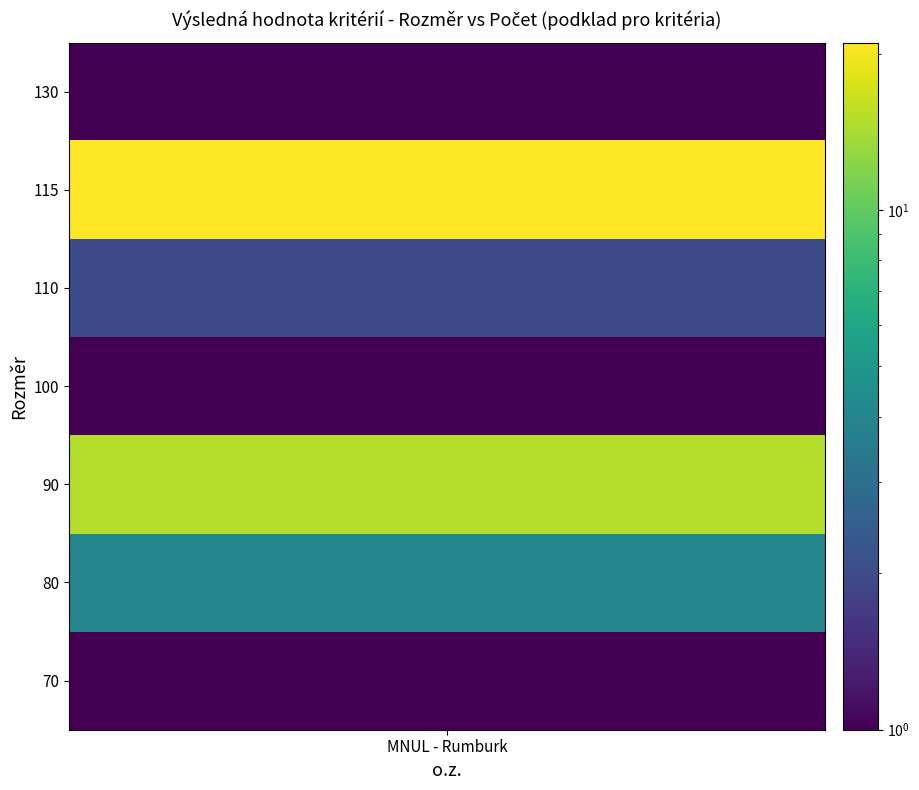

The chart shows a value of 21 at 115. True or false?

True